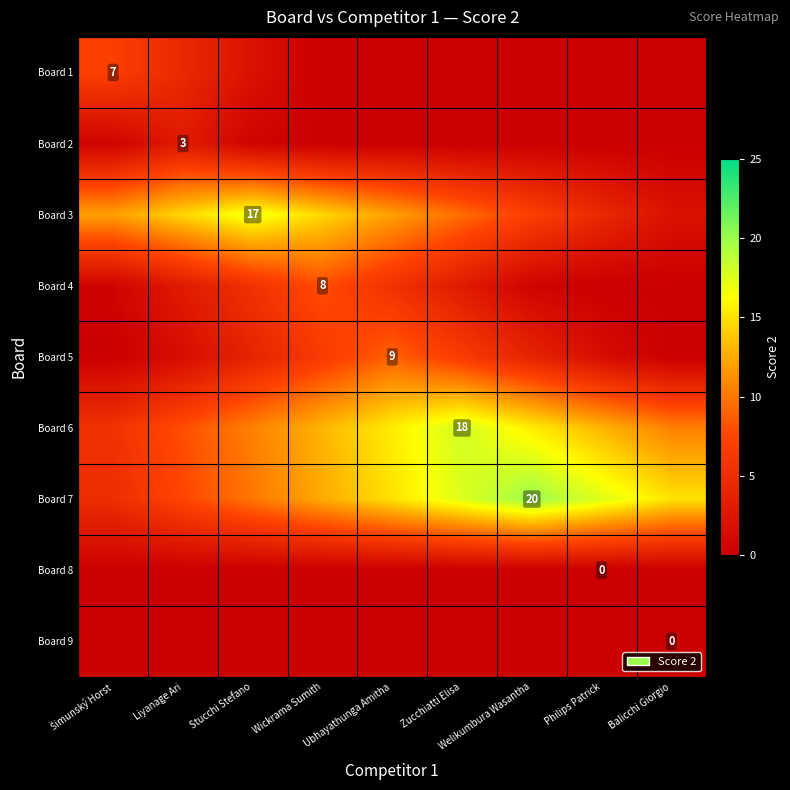

At which category is the sum across all series the highest?

Ubhayathunga Amitha